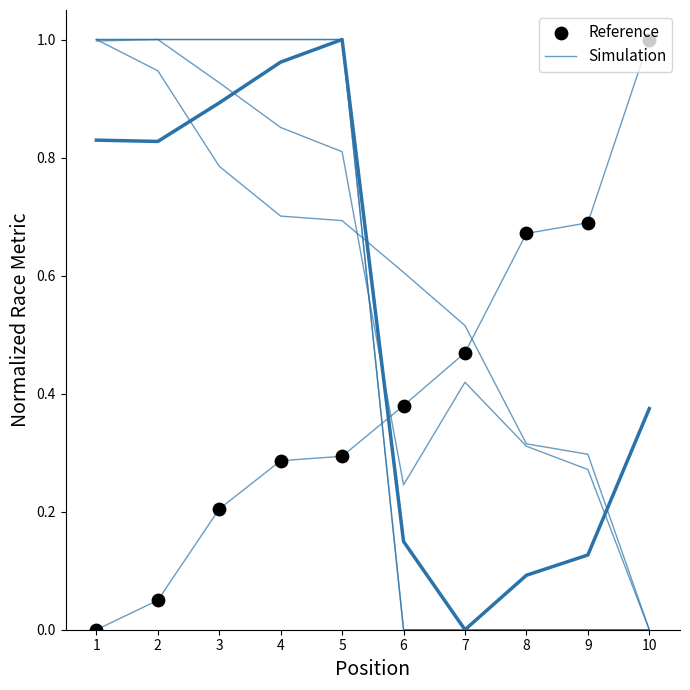

At which category is the sum across all series the highest?

10